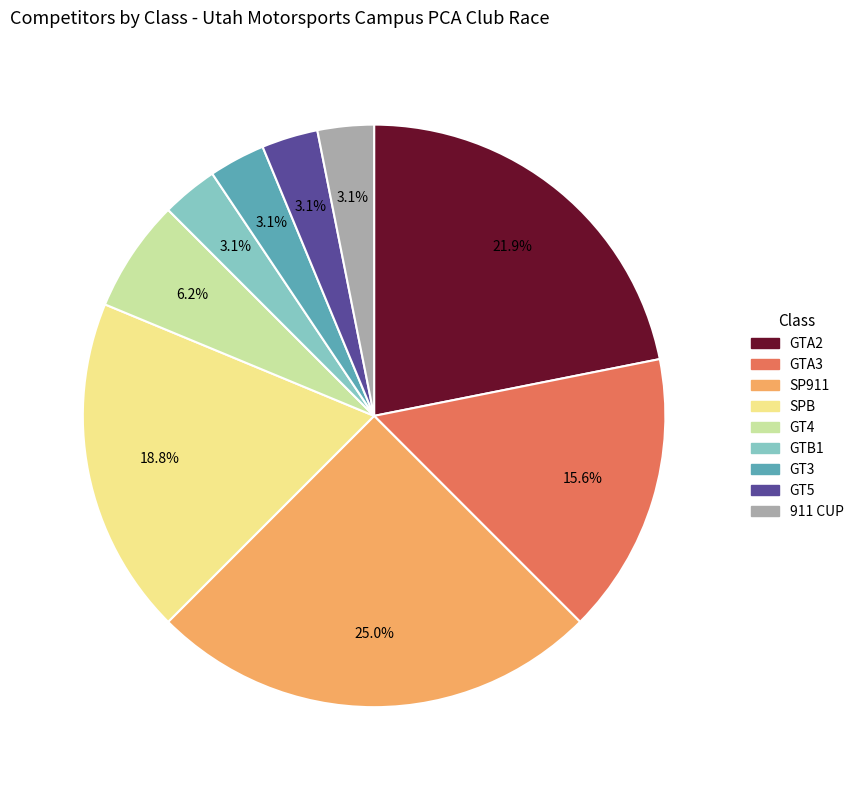

To the nearest percent, what percentage of the pie is GT4?

6%